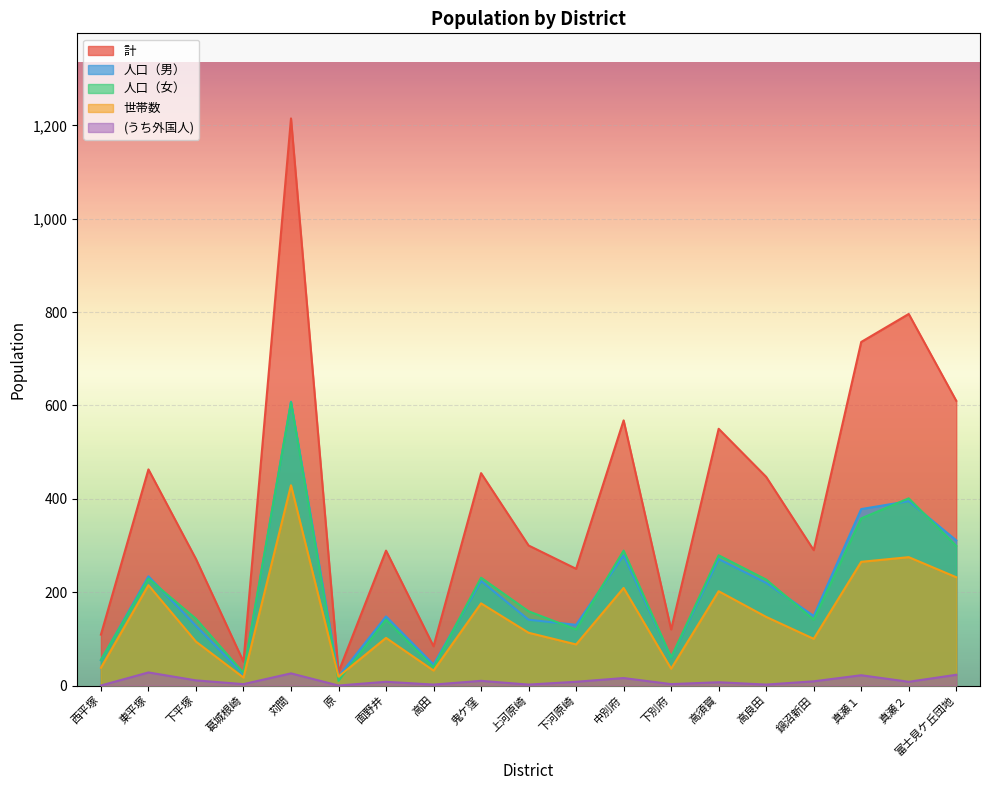

What is the difference between the 人口（男） values at 原 and 真瀬１?

359